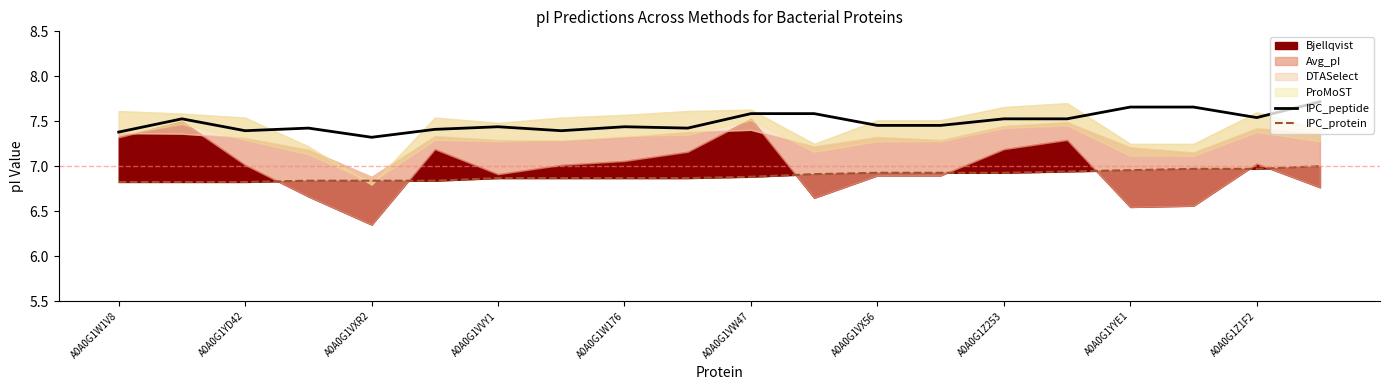

Which has a higher value, 19 or 11?

19